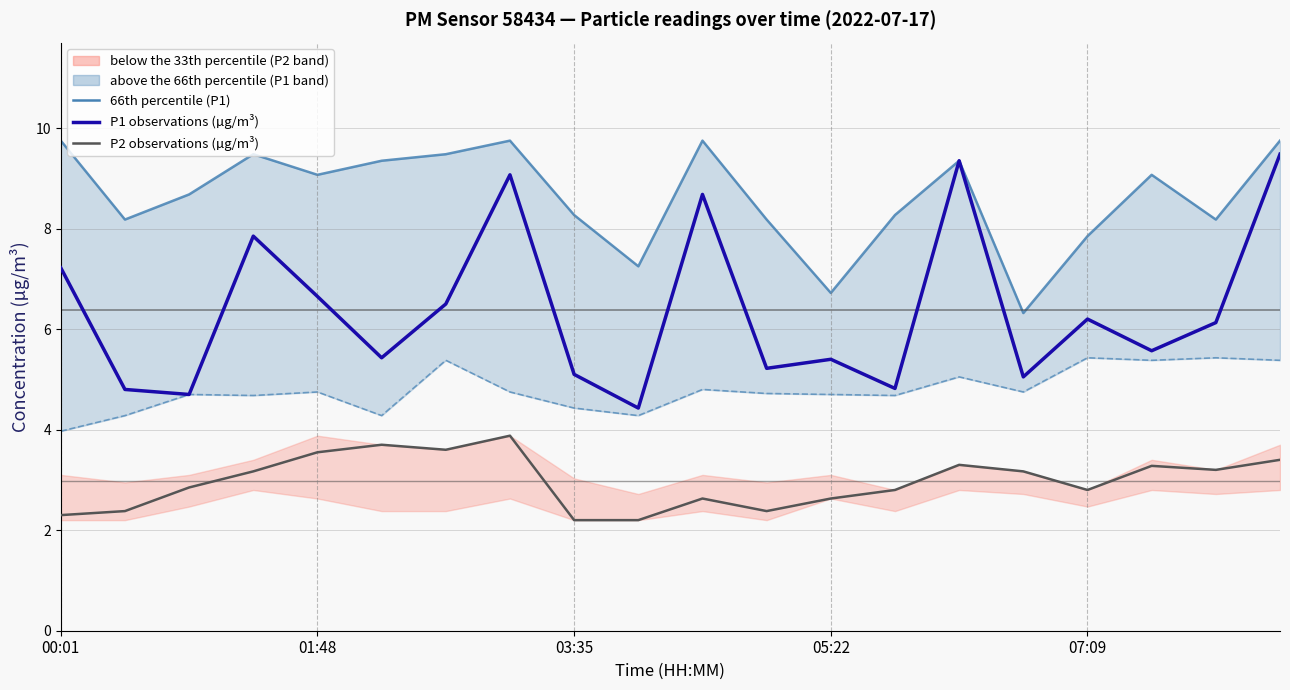

What is the difference between the highest and lowest values at 03:35?

5.8